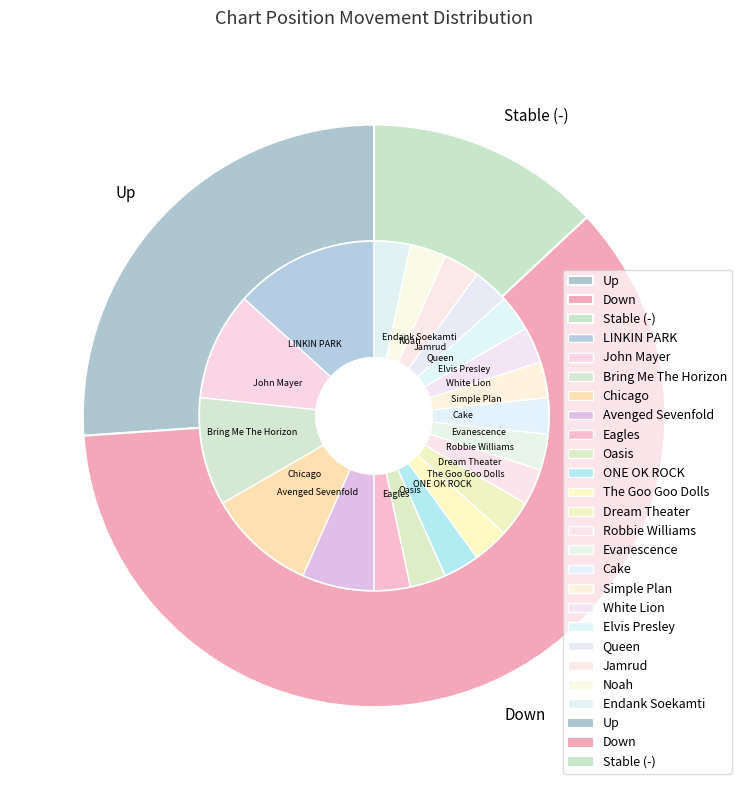

What is the largest slice in the pie chart?

down